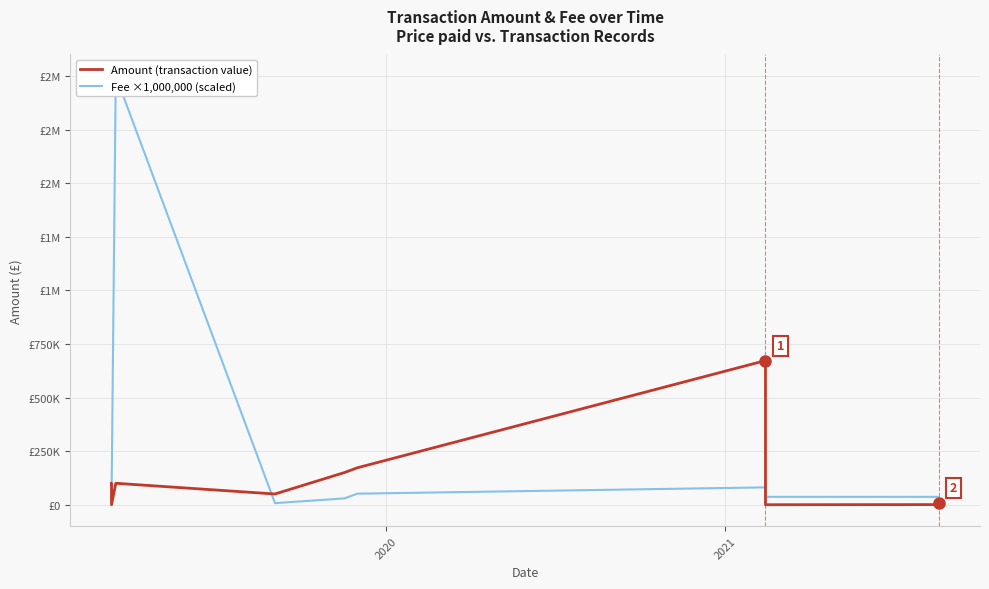

True or false: Amount (transaction value) has a value of 70335.1 at 5.

False